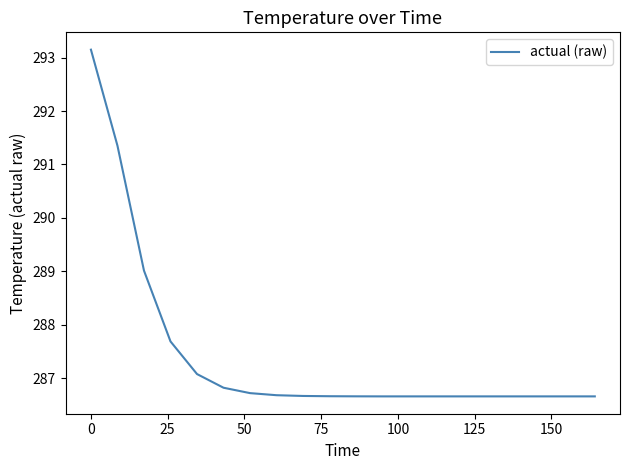

What is the difference between the maximum and minimum values?

6.5